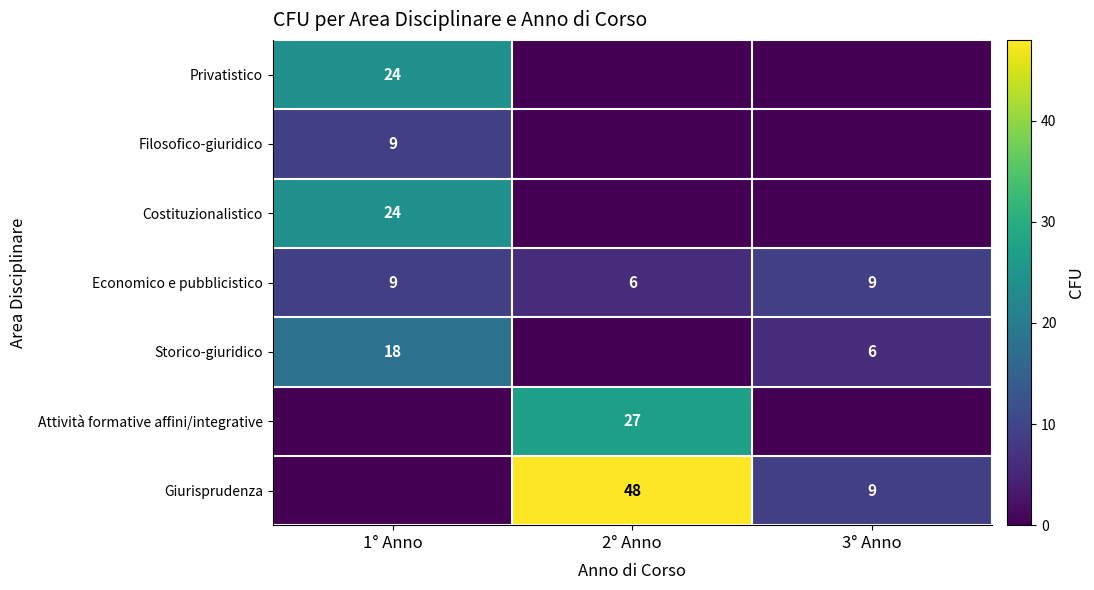

What is the average value of the Economico e pubblicistico series?

8